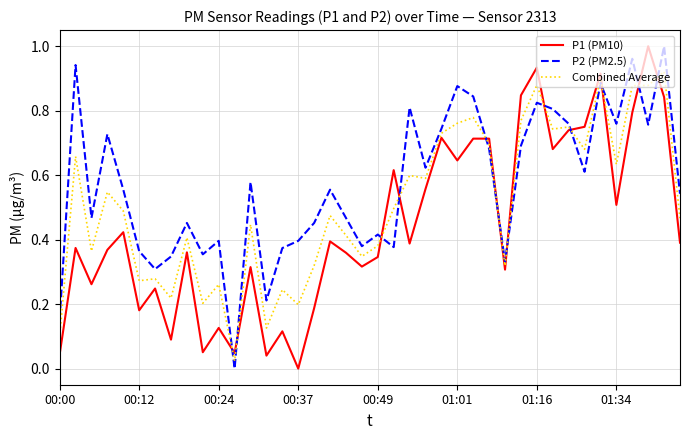

True or false: P2 (PM2.5) and P1 (PM10) cross at least once.

True